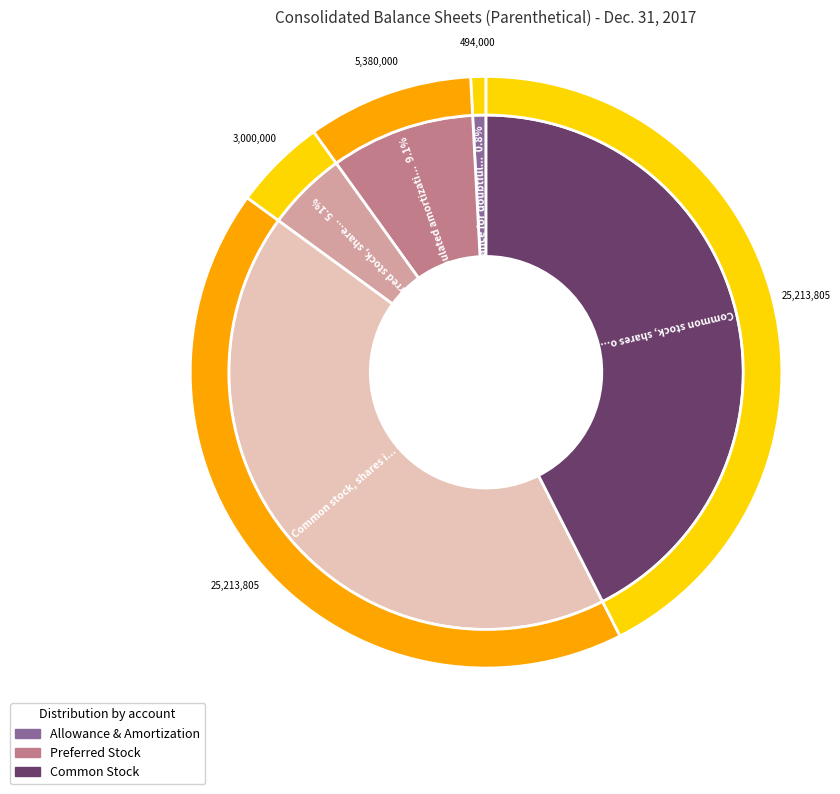

To the nearest percent, what percentage of the pie is Preferred stock, shares authorized?

5%